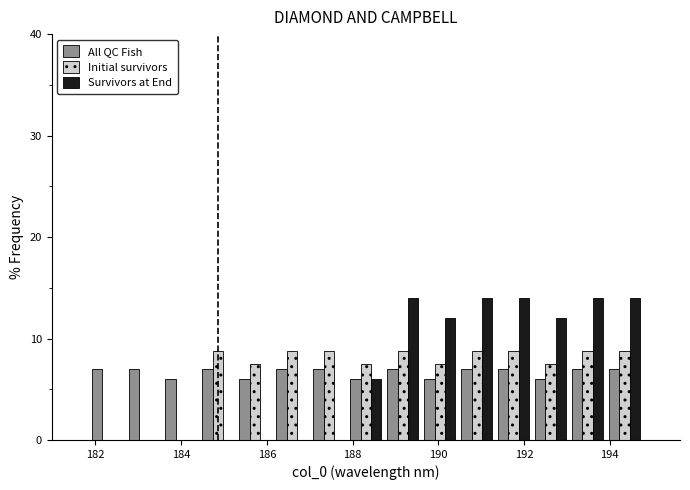

What is the height of the Survivors at End bar covering 189.6 to 190.4 on the x-axis? Neither the bar edges nor the heights are printed on the chart, so give them approximately, as read against the axes.

12